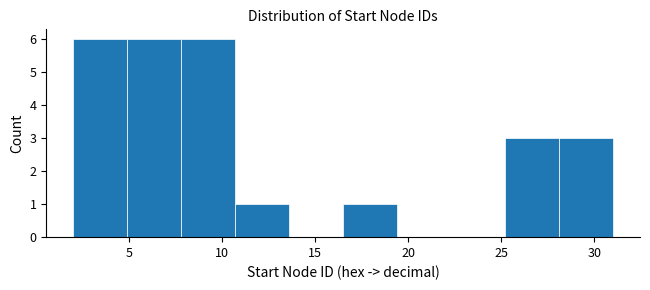

How tall is the bar that spans 7.8 to 10.7 on the x-axis? Neither the bar edges nor the heights are printed on the chart, so give them approximately, as read against the axes.

6